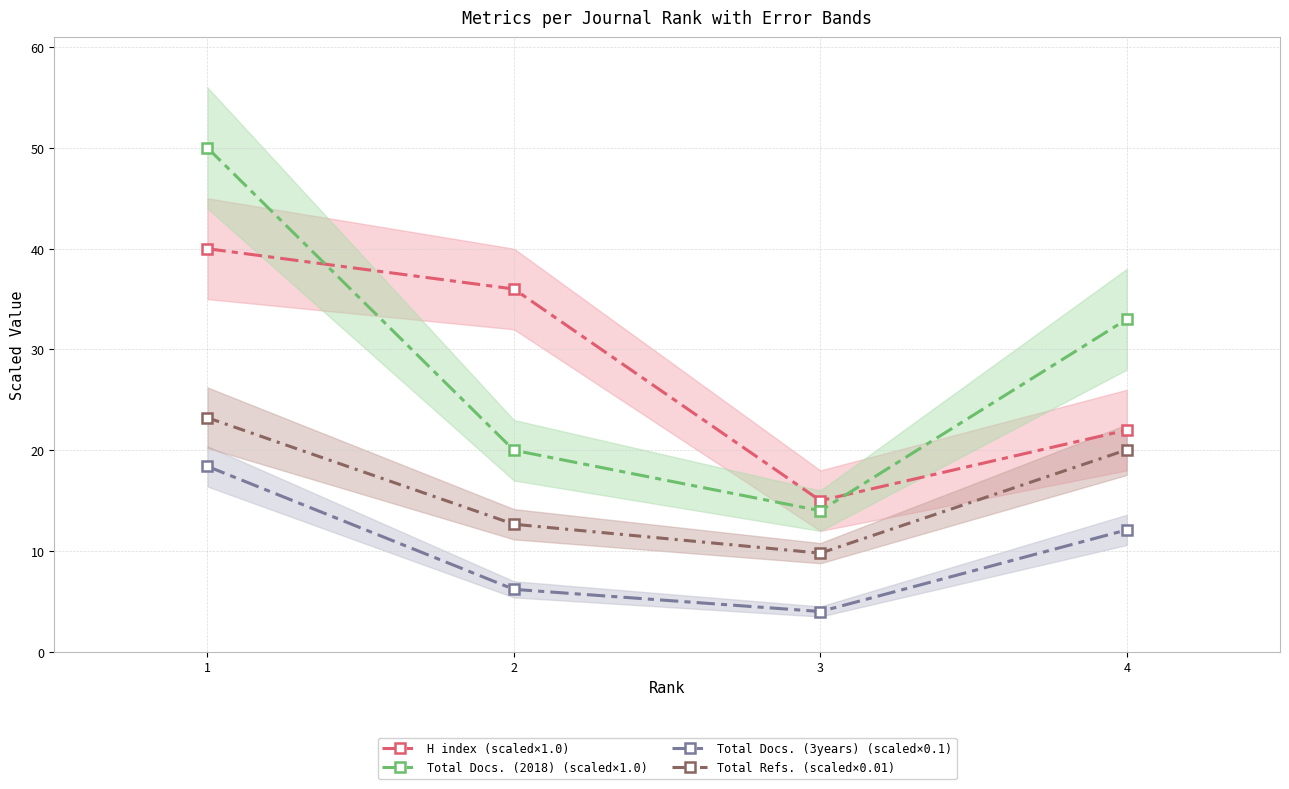

What is the difference between the H index (scaled×1.0) values at 2 and 1?

4.0